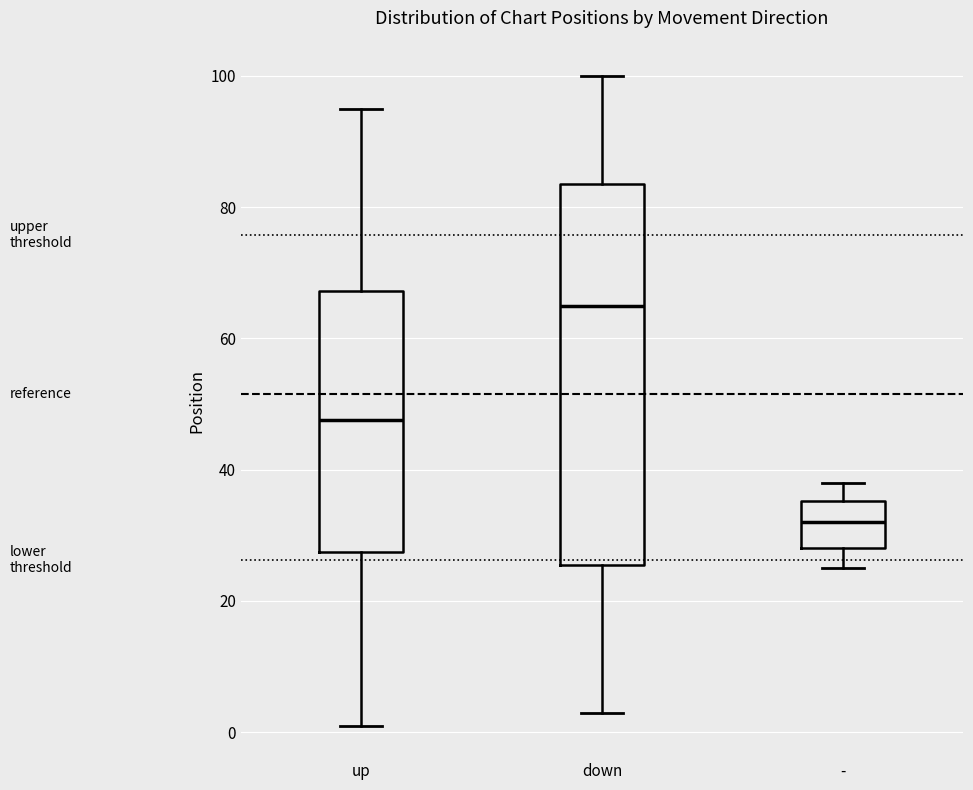

Reading left to right, transcribe this box plot: for each box, give where its median line is, the range the box spans, and where its two whiskers end, as read against the y-axis. The values are not printed on the chart, so give them approximately, as read against the axis.

up: median 48, box 28 to 68, whiskers 2 to 96
down: median 66, box 26 to 84, whiskers 4 to 100
-: median 32, box 28 to 36, whiskers 26 to 38